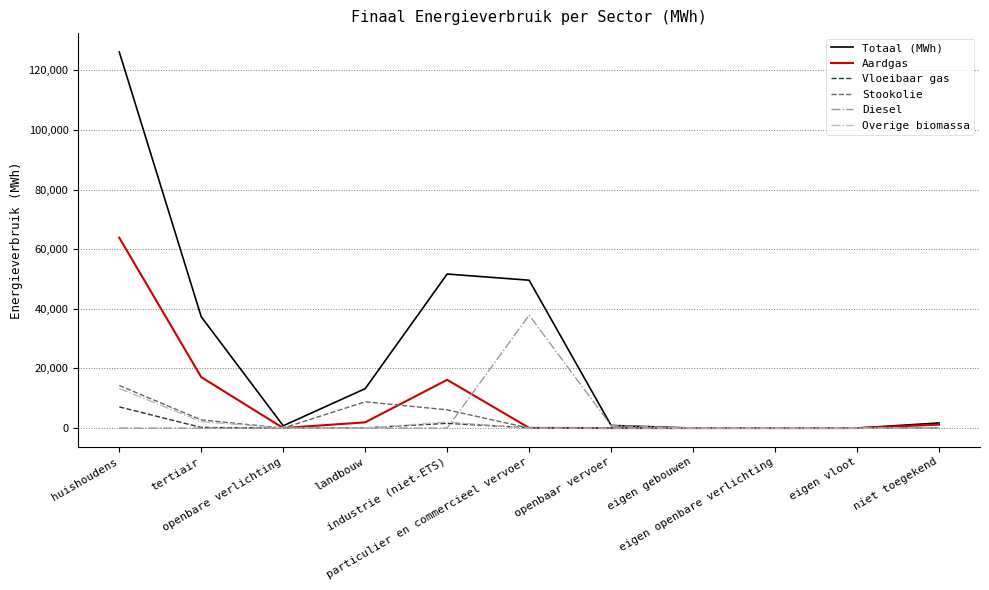

How many lines are shown in the chart?

6